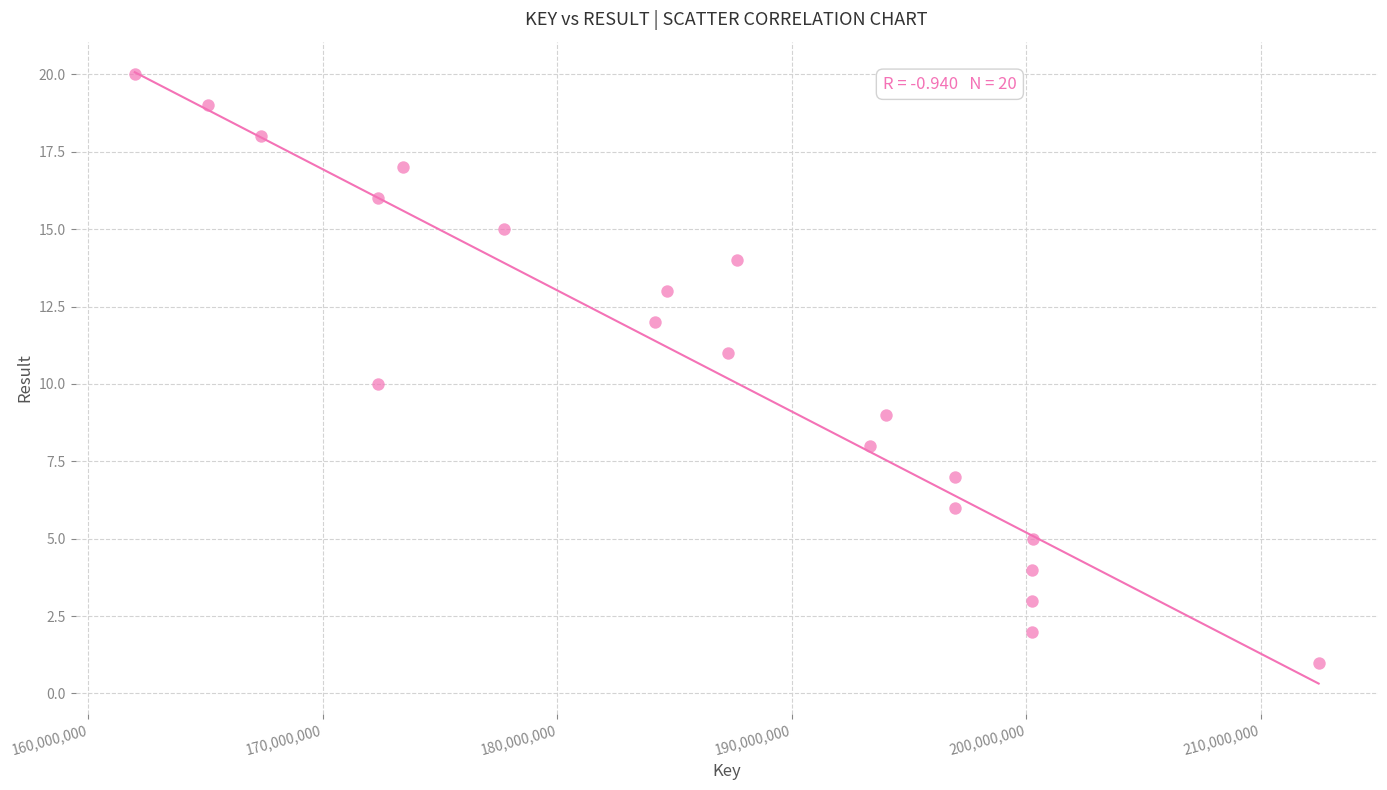

What is the range of X values (max minus min)?

50490650